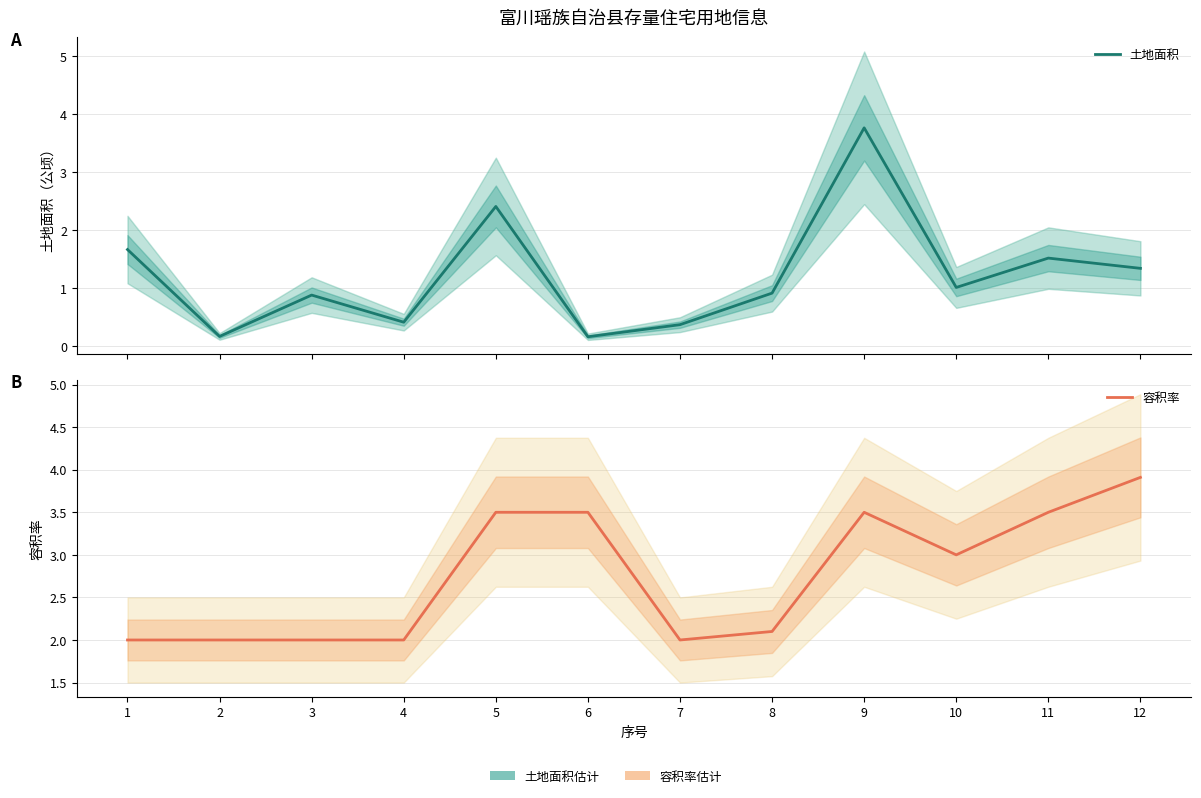

Reading left to right, list all the values displayed in this chart.

土地面积: 1=1.7	2=0.2	3=0.9	4=0.4	5=2.4	6=0.2	7=0.4	8=0.9	9=3.8	10=1.0	11=1.5	12=1.3
容积率: 1=2.0	2=2.0	3=2.0	4=2.0	5=3.5	6=3.5	7=2.0	8=2.1	9=3.5	10=3.0	11=3.5	12=3.9